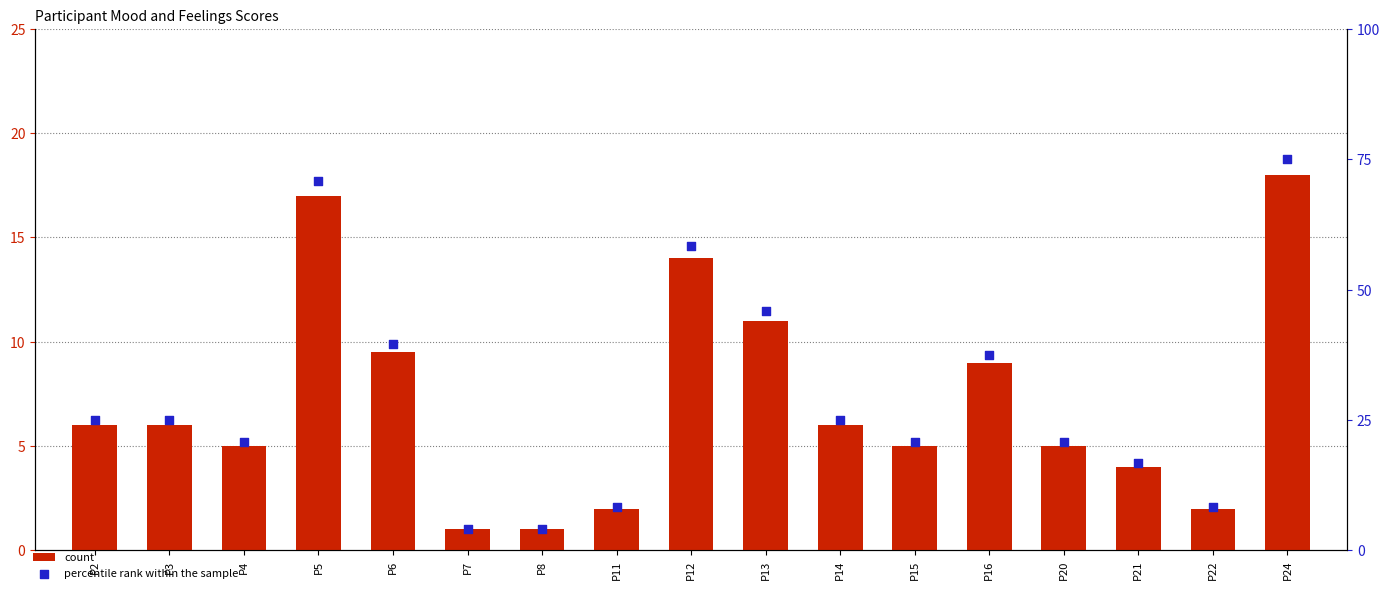

What are all the series names shown in the legend?

count, percentile rank within the sample